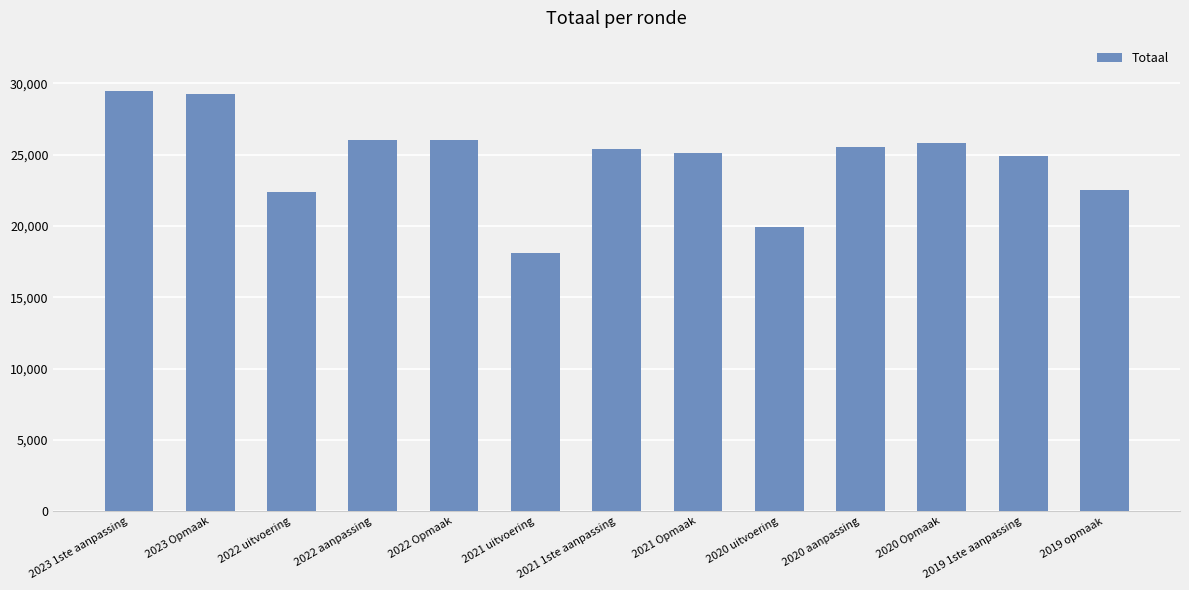

Are the bars grouped side by side (vs. stacked)?

No